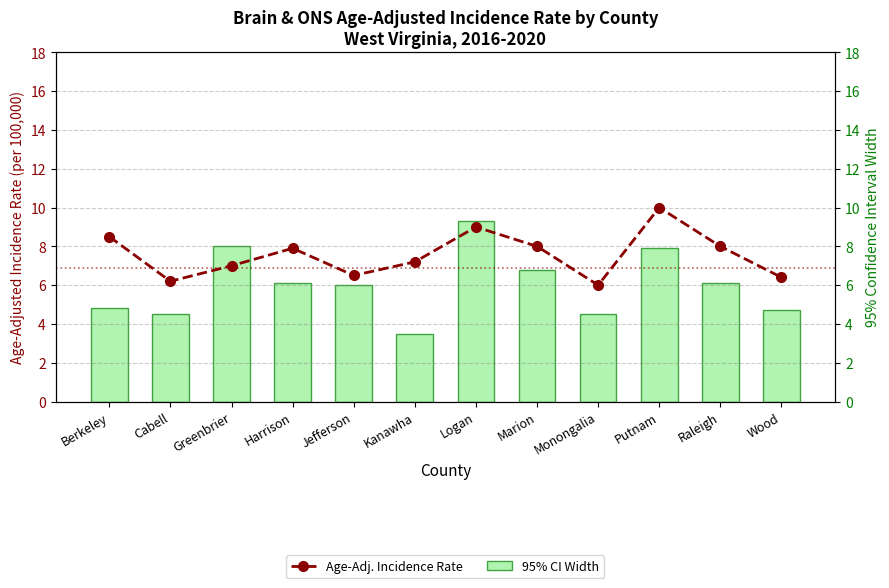

What position from the right is Wood?

1